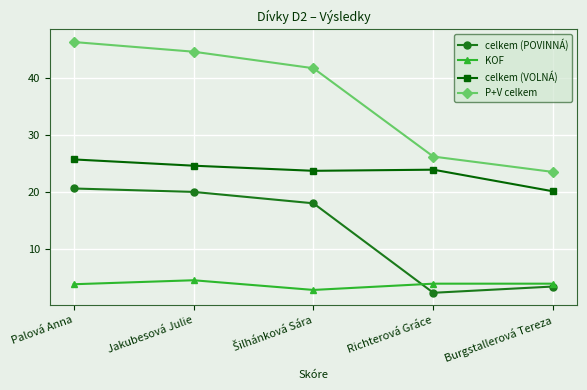

True or false: celkem (VOLNÁ) has more than 2 points higher than both neighbors.

False